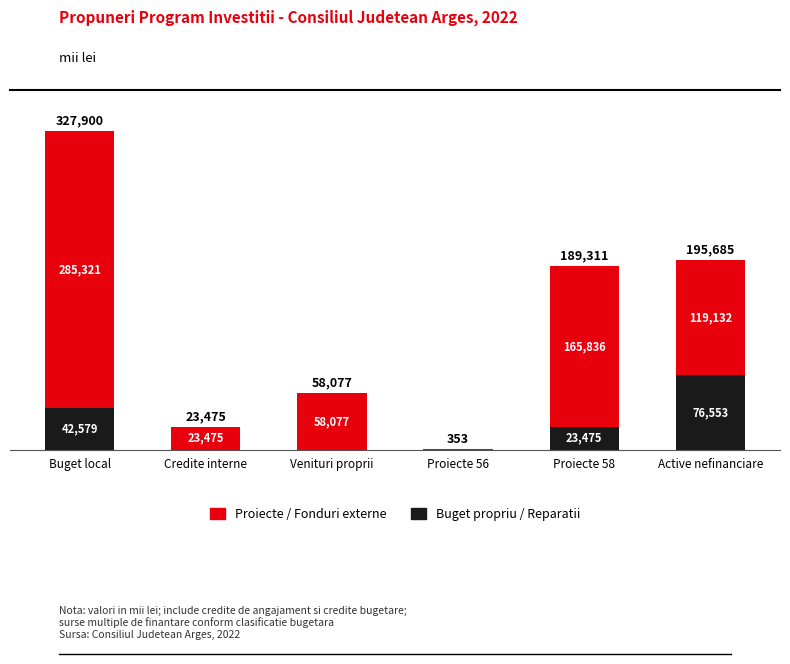

At which category is the sum across all series the highest?

Buget local